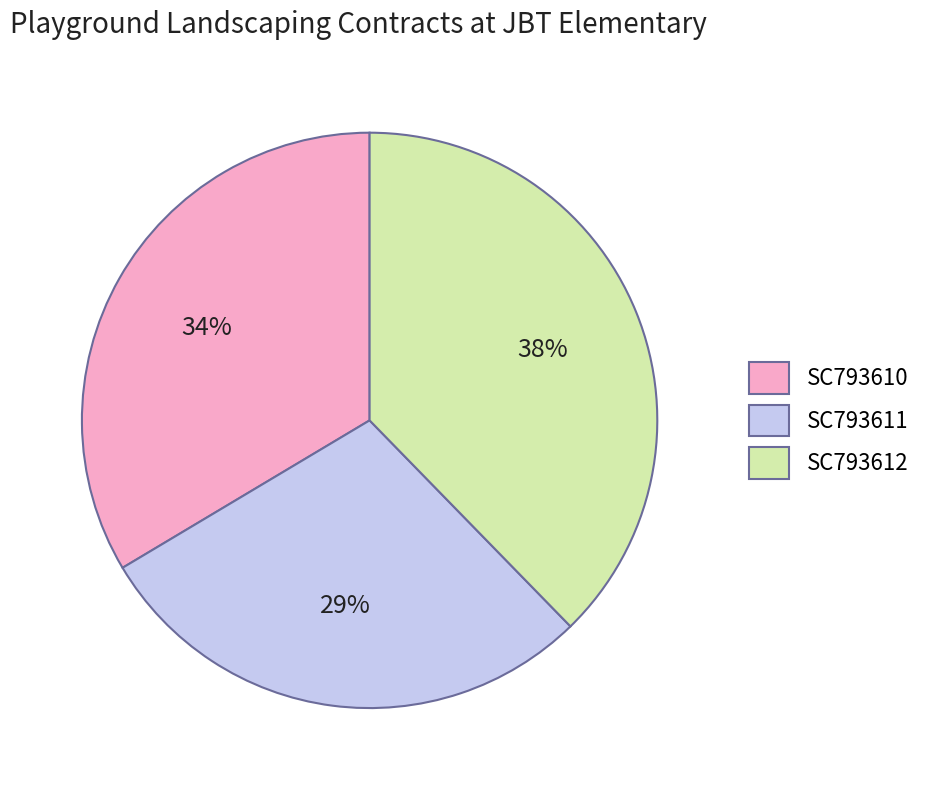

Count the number of slices in the pie.

3